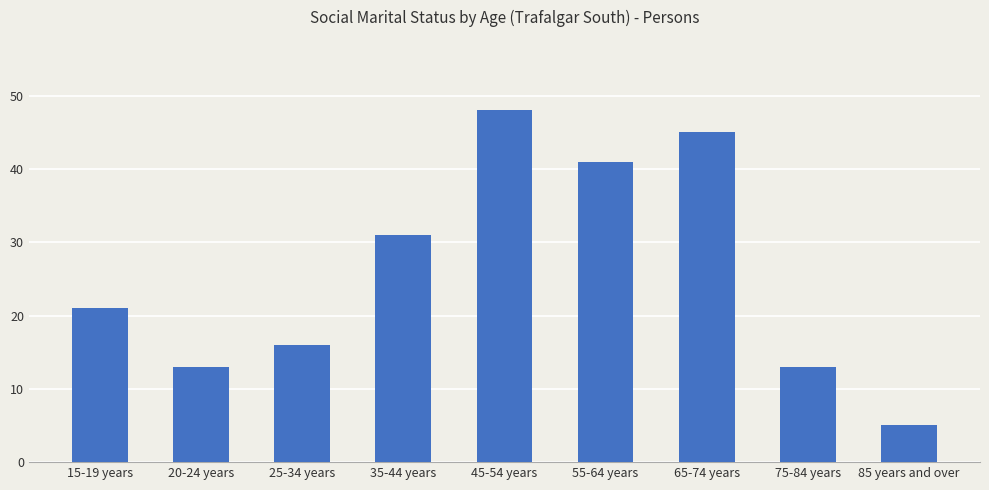

Count the number of data series in this chart.

1